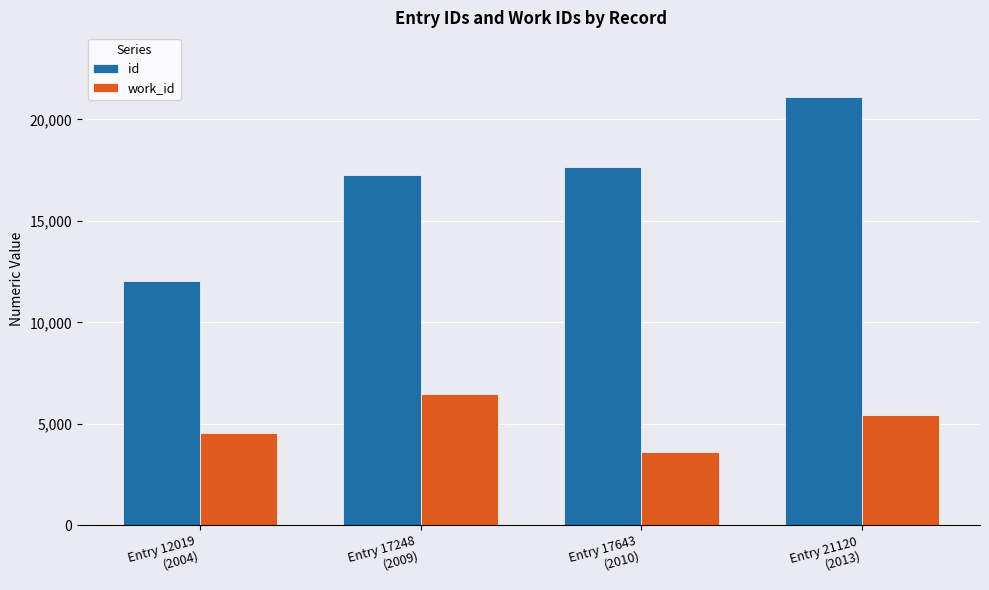

What position from the right is Entry 17643
(2010)?

2